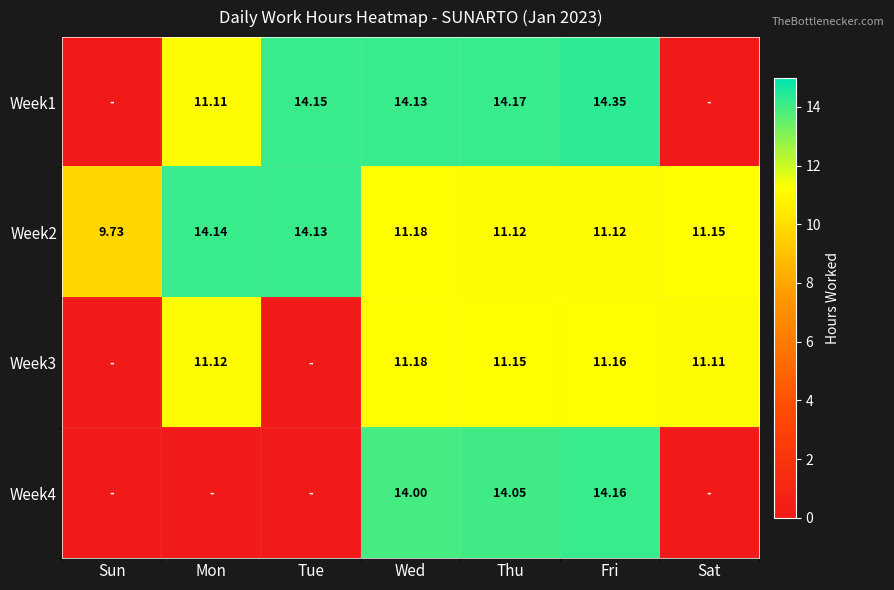

Is the value of Week3 at Fri greater than the value of Week2 at Sat?

Yes